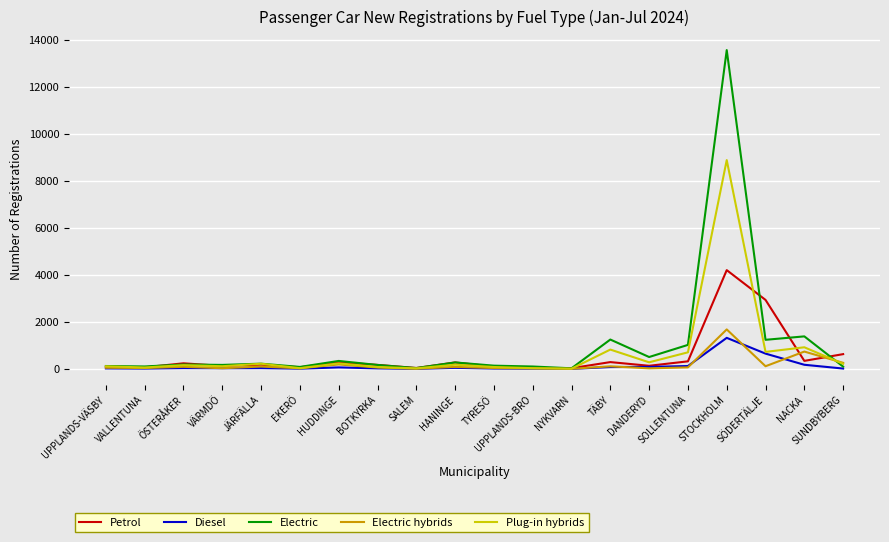

Is the value of Plug-in hybrids at UPPLANDS-VÄSBY greater than the value of Electric at TÄBY?

No